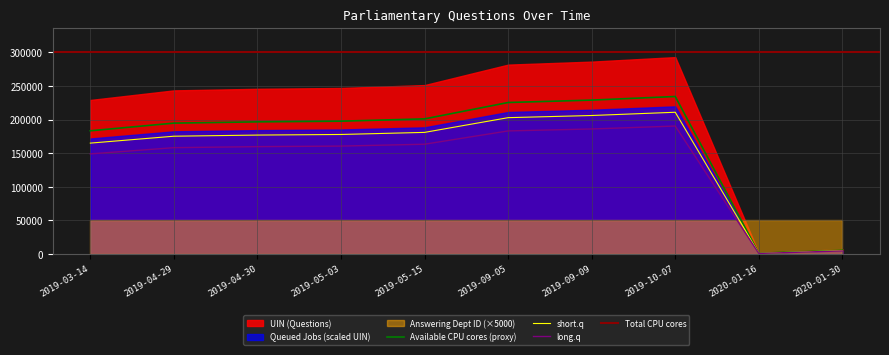

Is the value of long.q at 2019-10-07 greater than the value of Available CPU cores (proxy) at 2020-01-30?

Yes